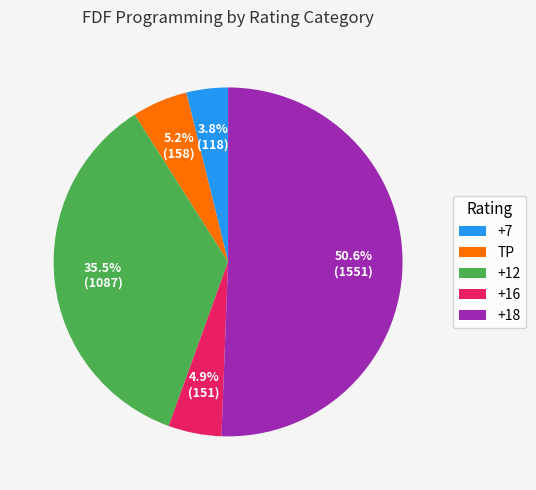

What percentage is NOT represented by +18?

49.4%